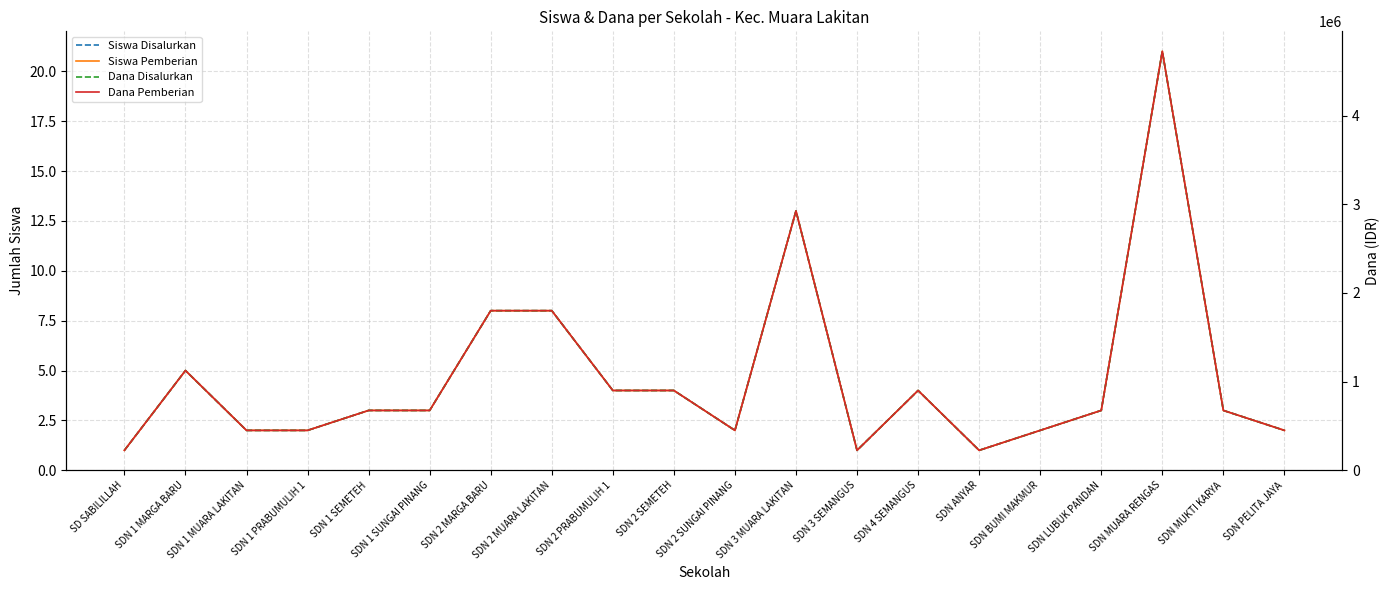

Where is the first local minimum for Dana Pemberian?

SDN 2 SUNGAI PINANG